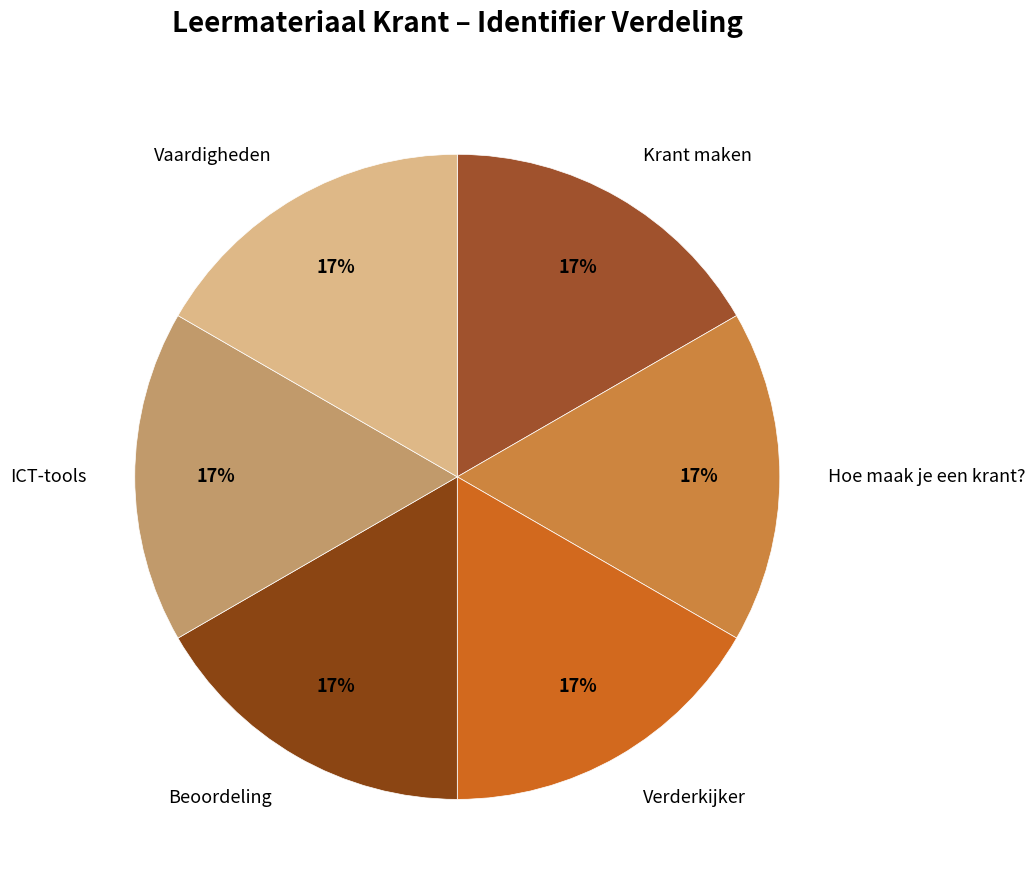

Is it true that ICT-tools is 5% of the pie?

False